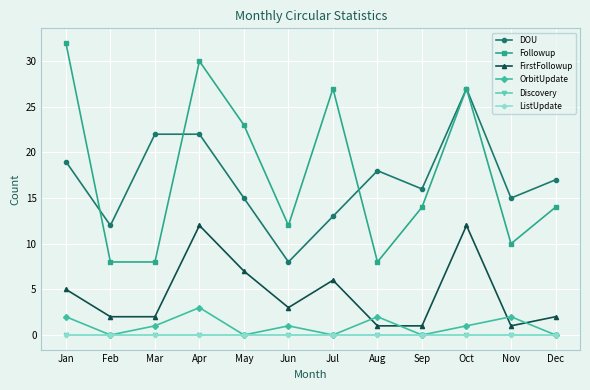

Rank the series by their maximum value, from highest to lowest.

Followup, DOU, FirstFollowup, OrbitUpdate, Discovery, ListUpdate